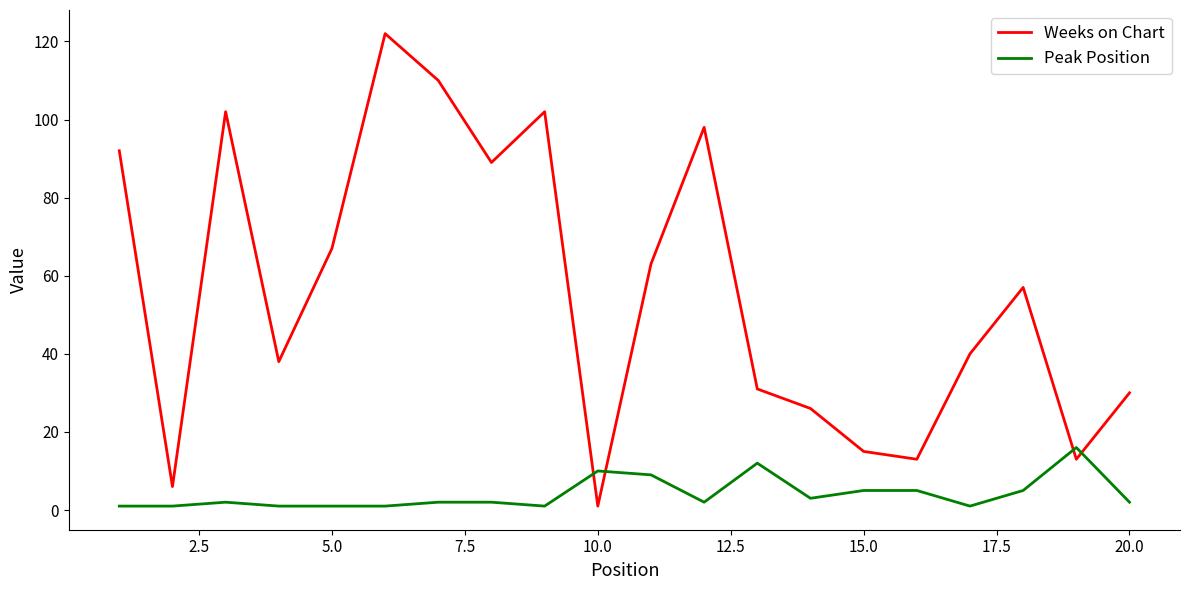

Which series has the largest total across all categories?

Weeks on Chart